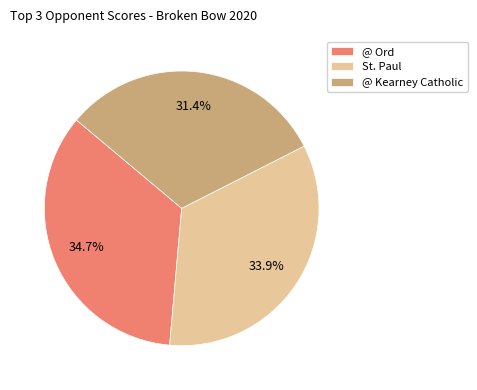

Does any single category account for the majority?

No